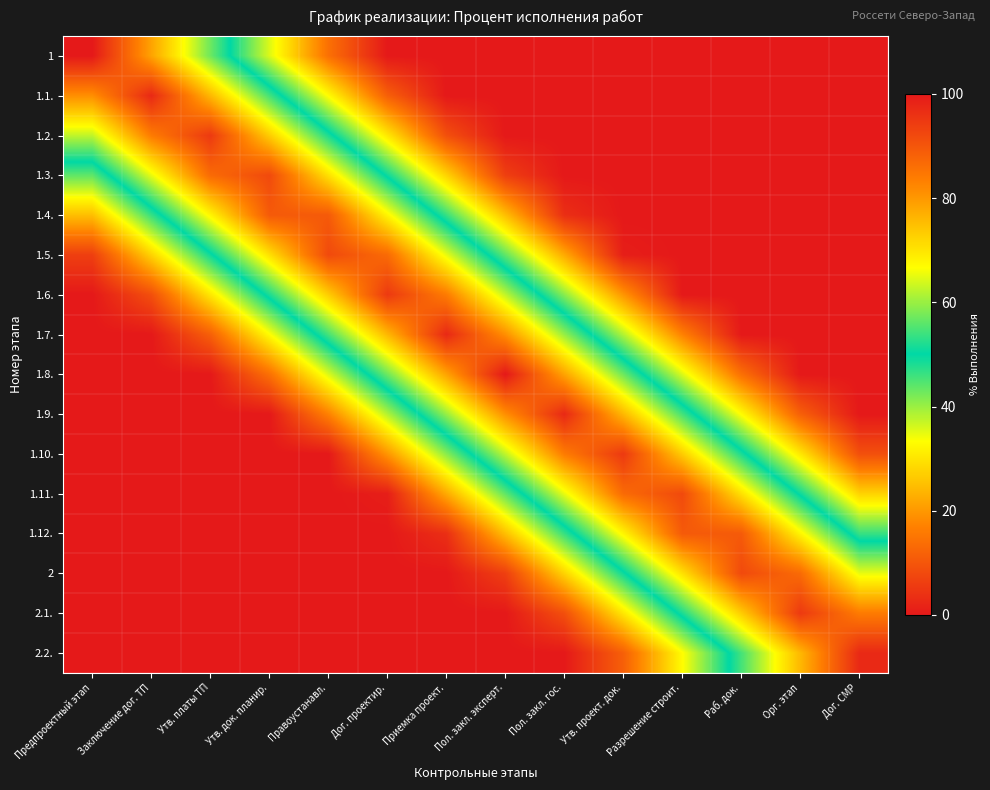

At which category is the sum across all series the highest?

Пол. закл. эксперт.